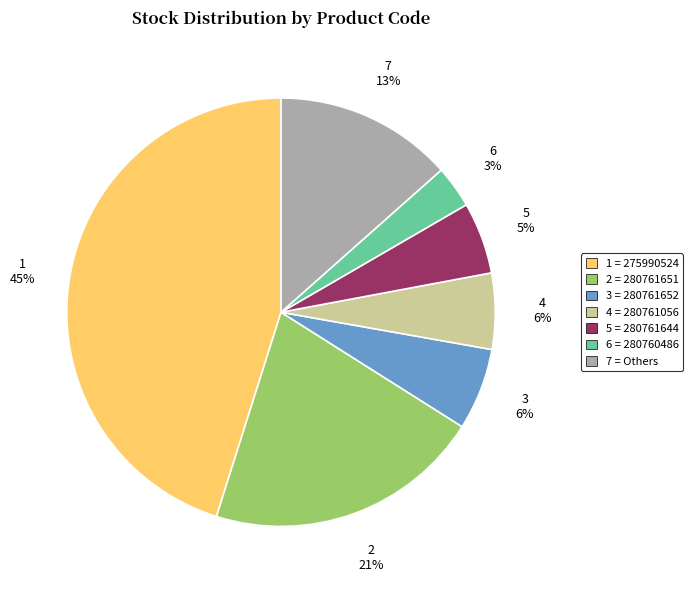

True or false: 2 = 280761651 accounts for 21% of the total.

True